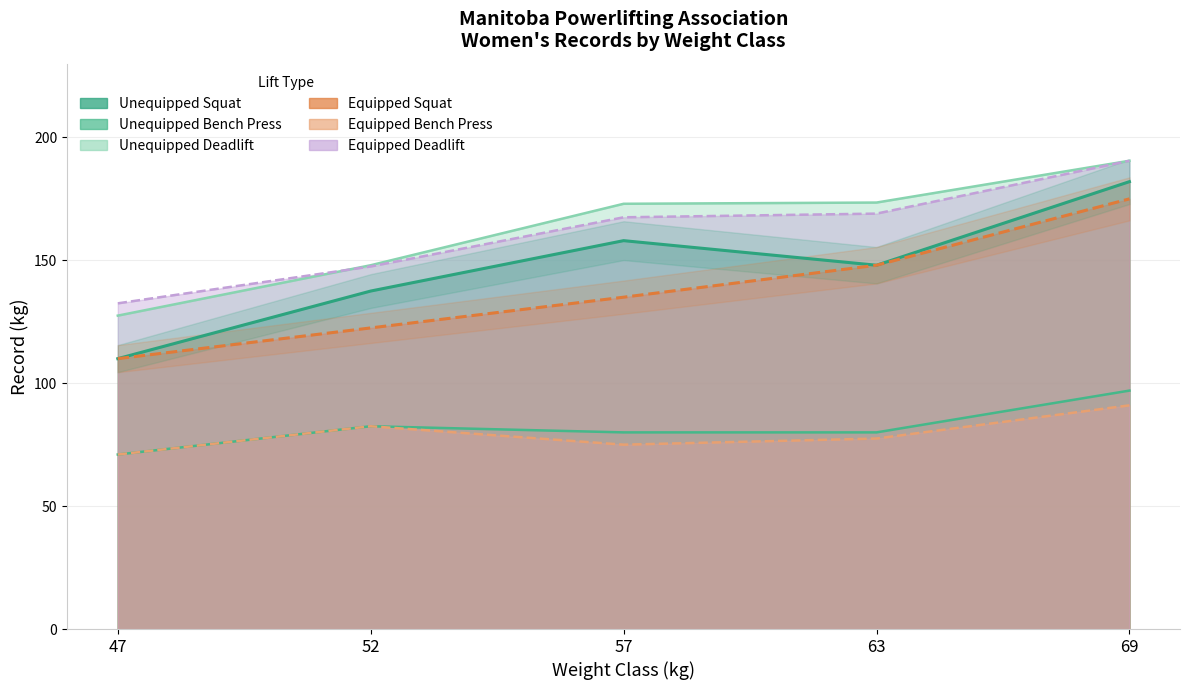

At which category does the chart reach its peak across all series?

69